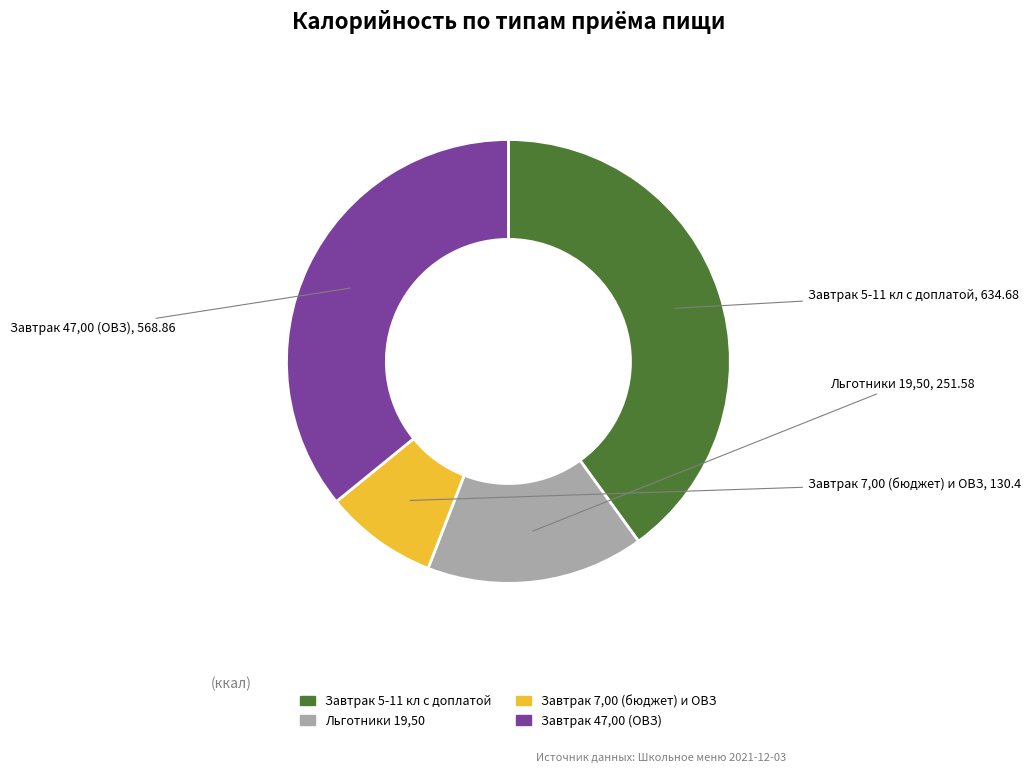

How many segments does this pie chart have?

4